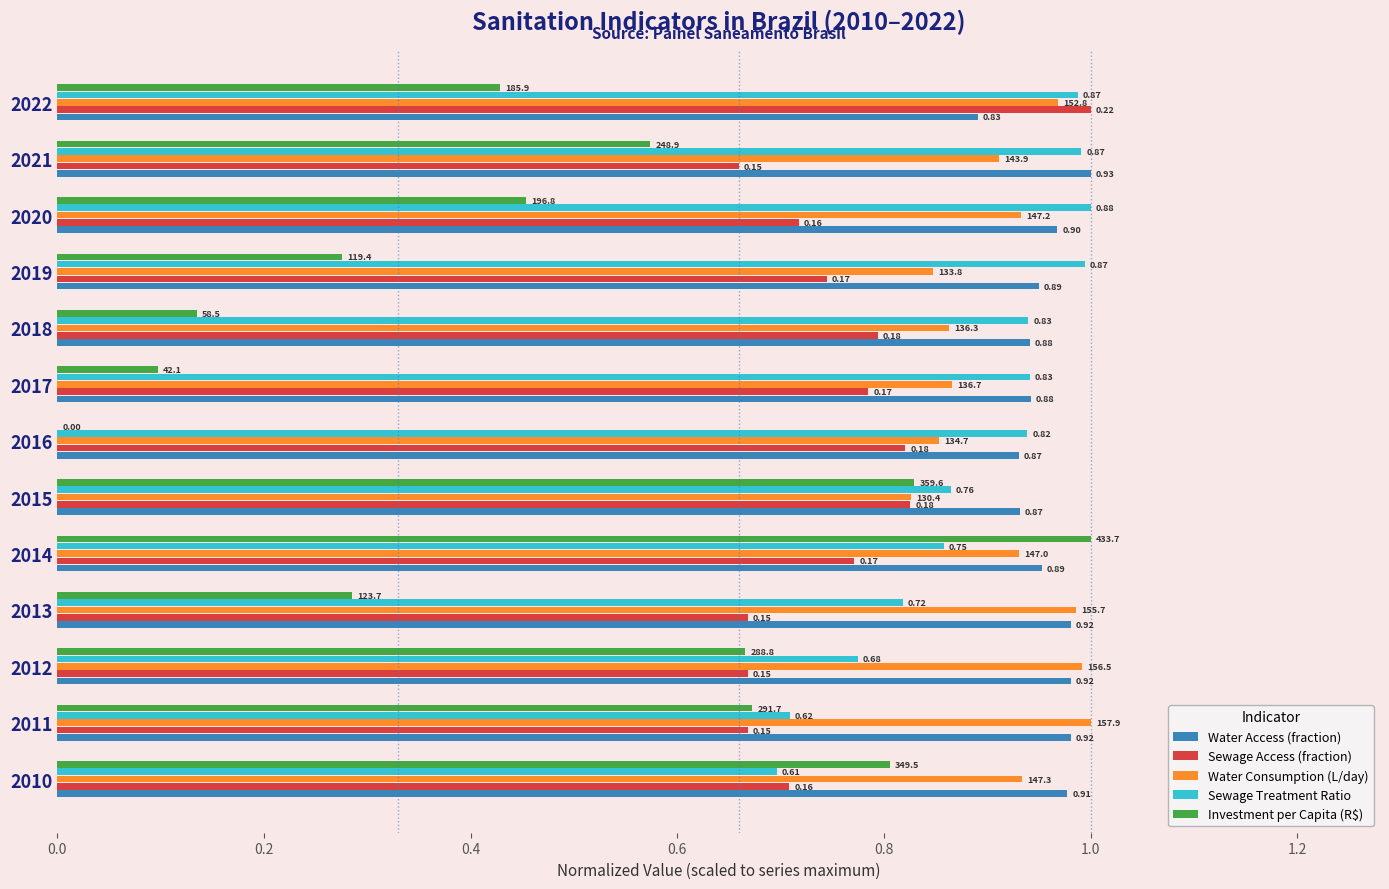

Between 2011 and 2013, which series saw the biggest shift?

Investment per Capita (R$)